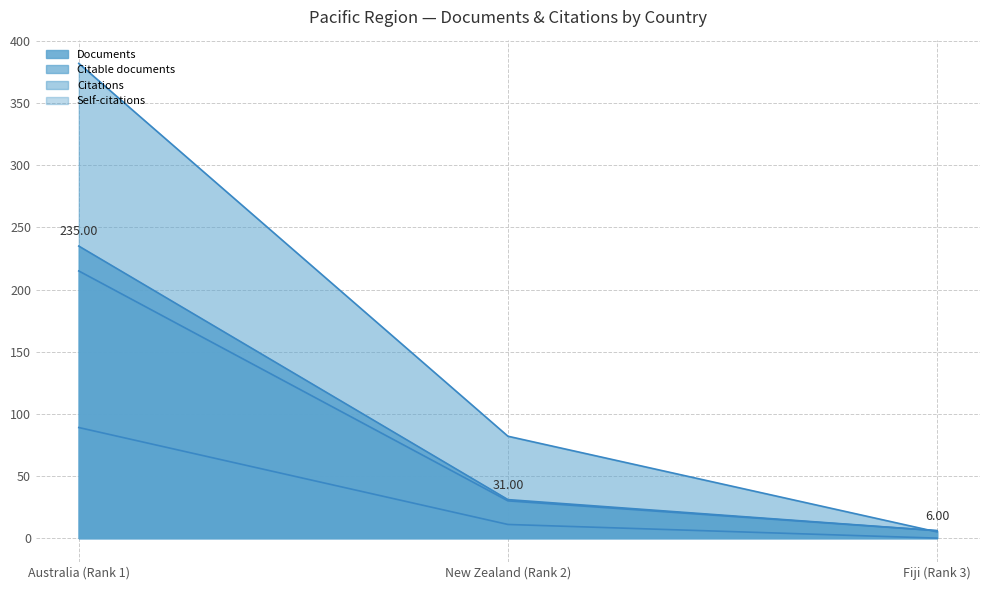

At which label does Documents reach its minimum?

Fiji (Rank 3)